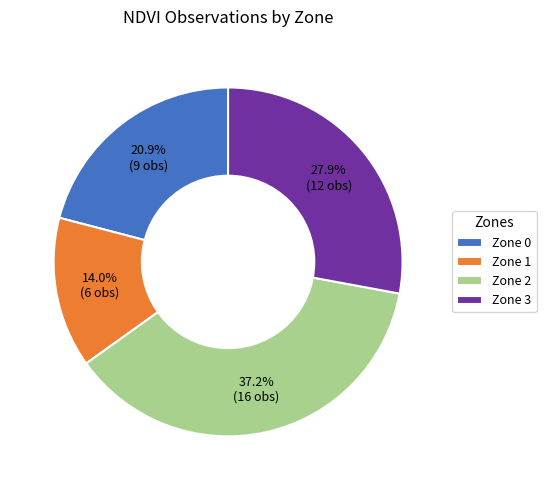

To the nearest percent, what is the difference between the largest and smallest slice percentages?

23%